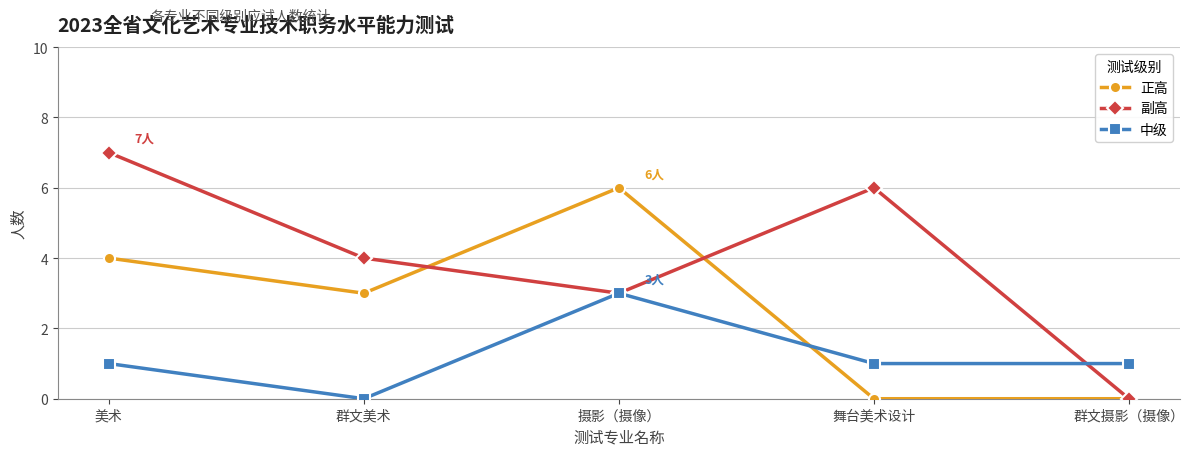

What is the difference between the maximum and second lowest values in the 中级 series?

2